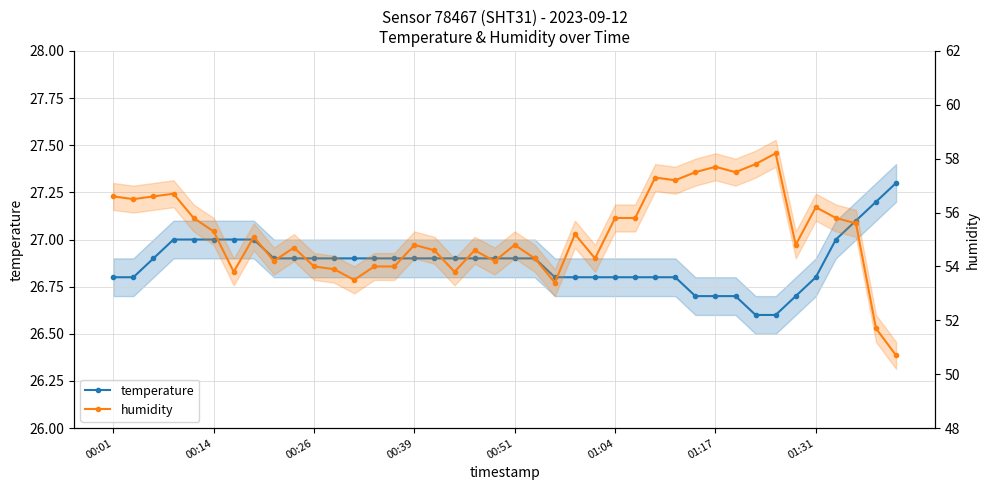

True or false: temperature and humidity intersect in this chart.

False